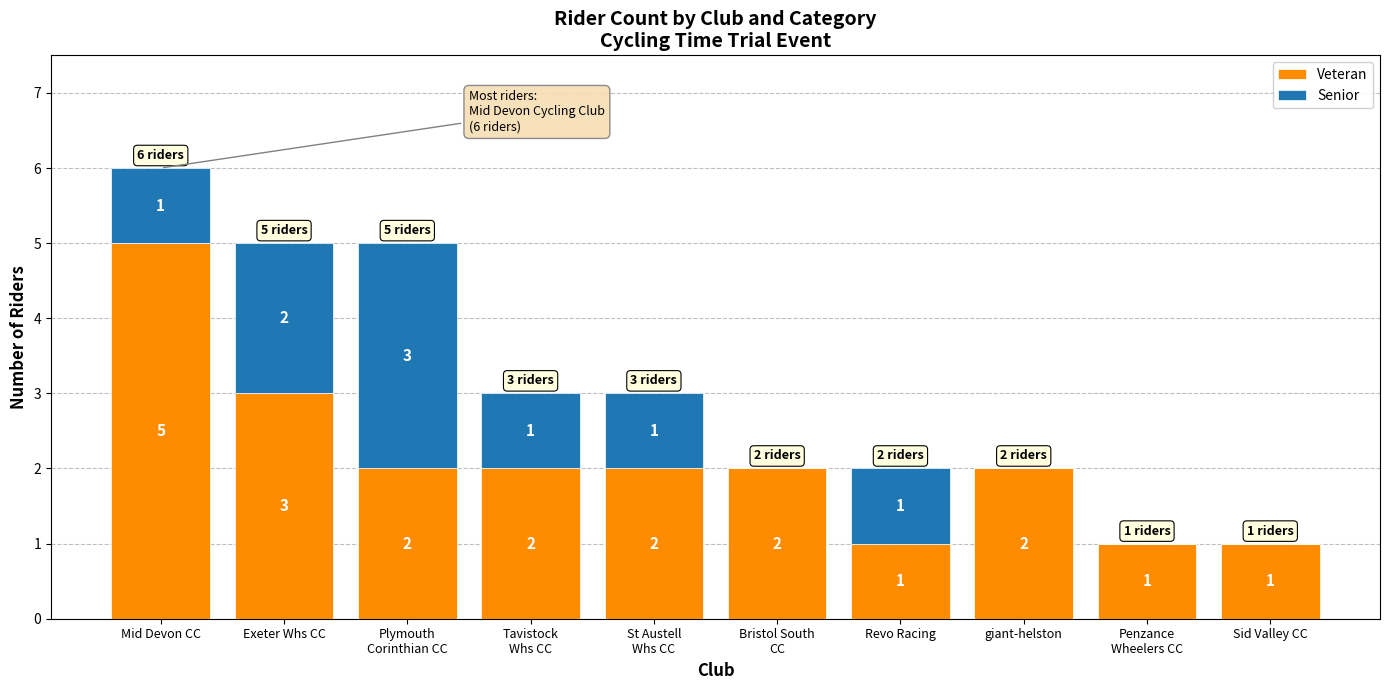

Count the number of data series in this chart.

2